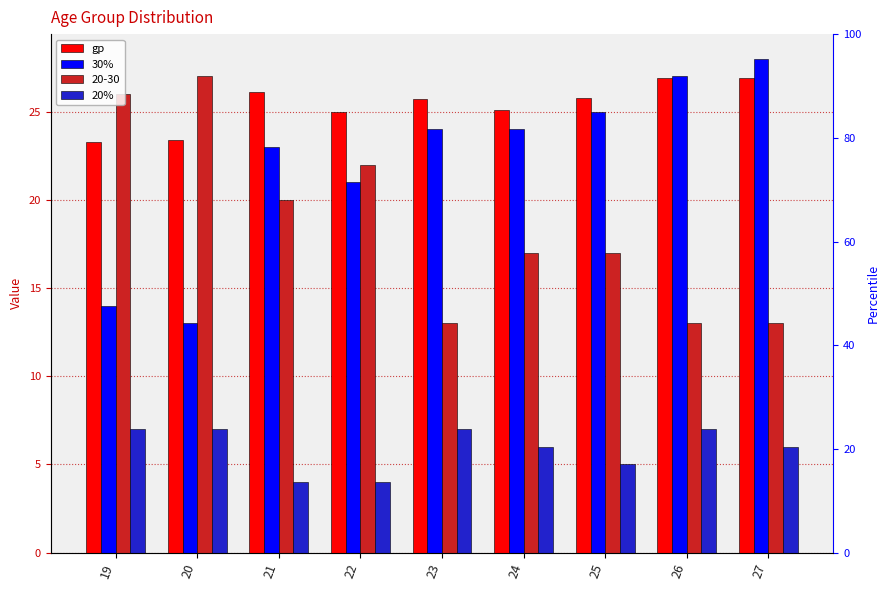

What is the highest value of the gp series?

26.9